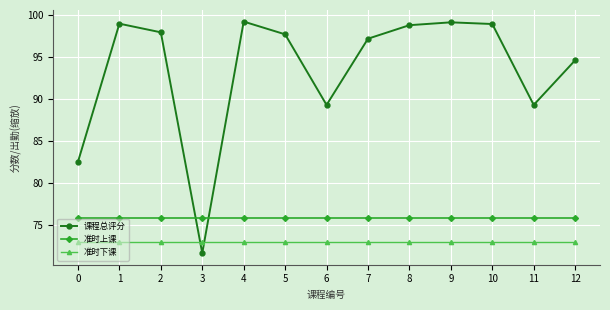

True or false: 准时下课 and 课程总评分 intersect in this chart.

True